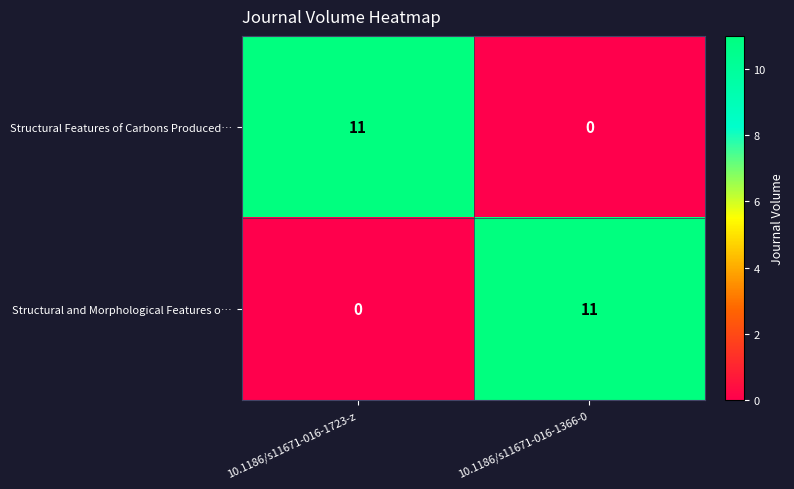

At 10.1186/s11671-016-1366-0, list the series in order from largest to smallest.

Structural and Morphological Features o…, Structural Features of Carbons Produced…